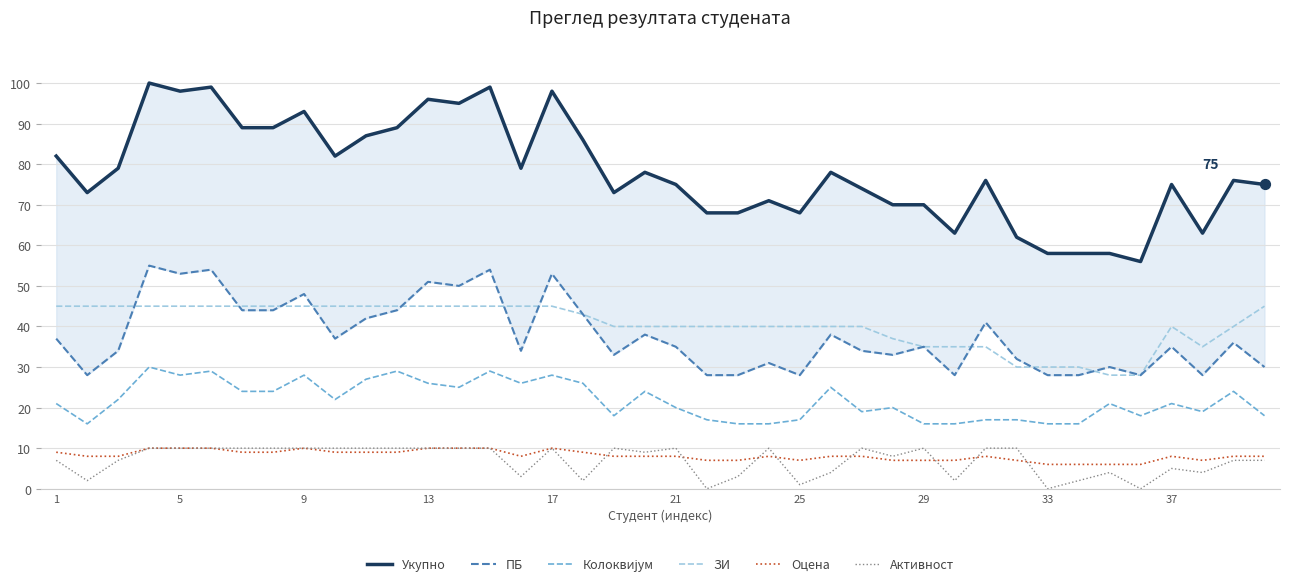

At how many categories does at least one series exceed 98?

3